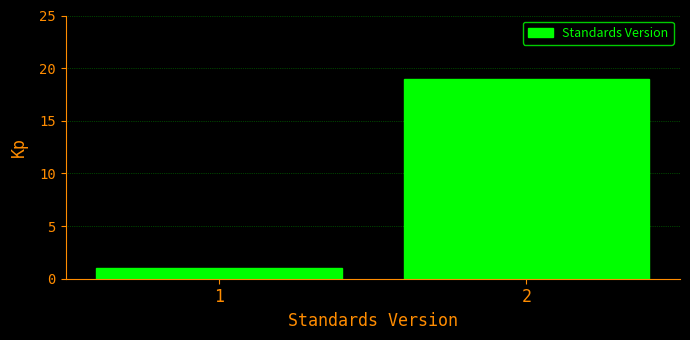

Reading left to right, list all the values displayed in this chart.

1=1	2=19